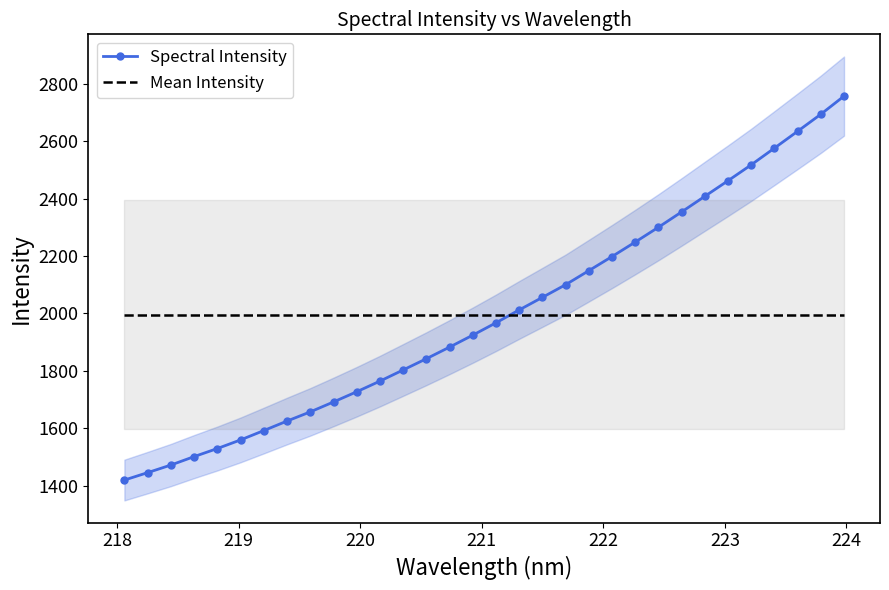

What is the highest value of the Spectral Intensity series?

2757.2